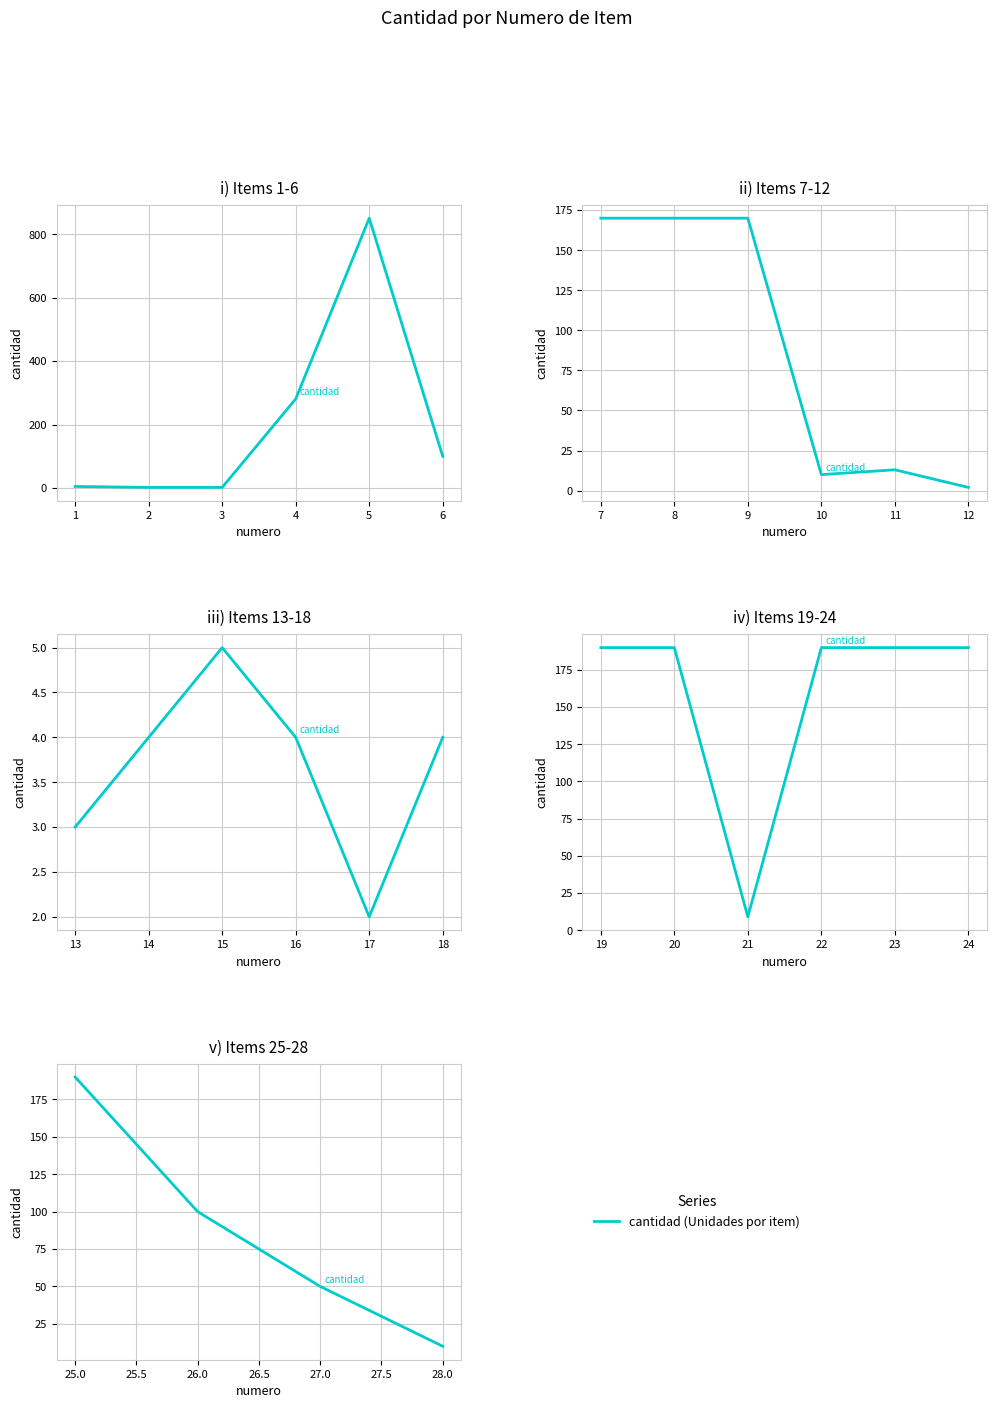

What is the average value?

88